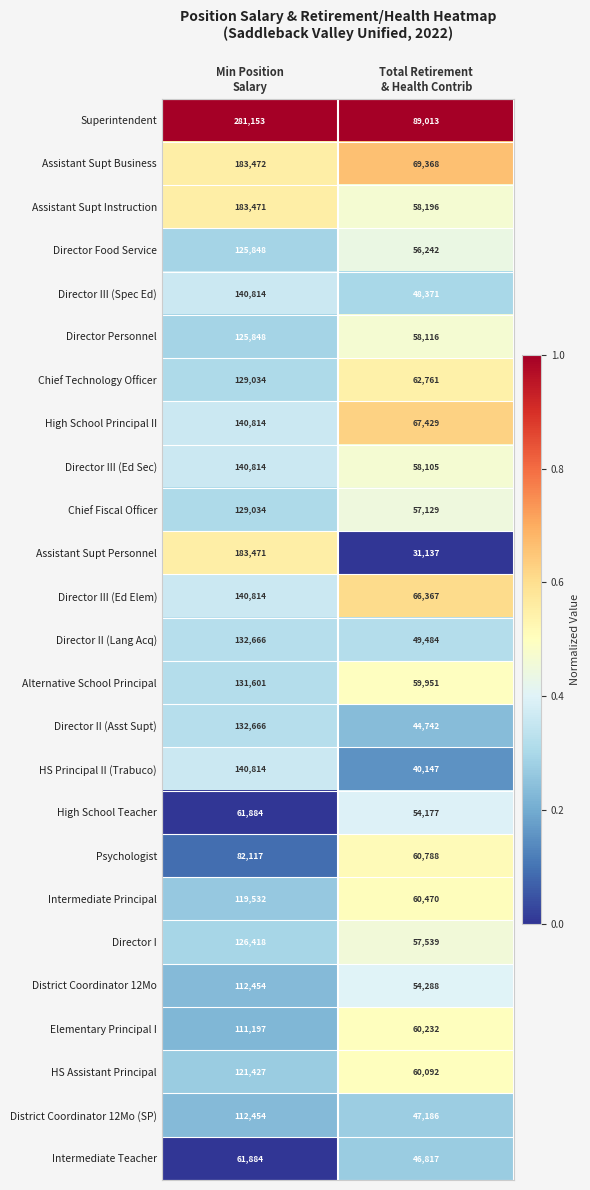

What is the minimum value for District Coordinator 12Mo?

54288